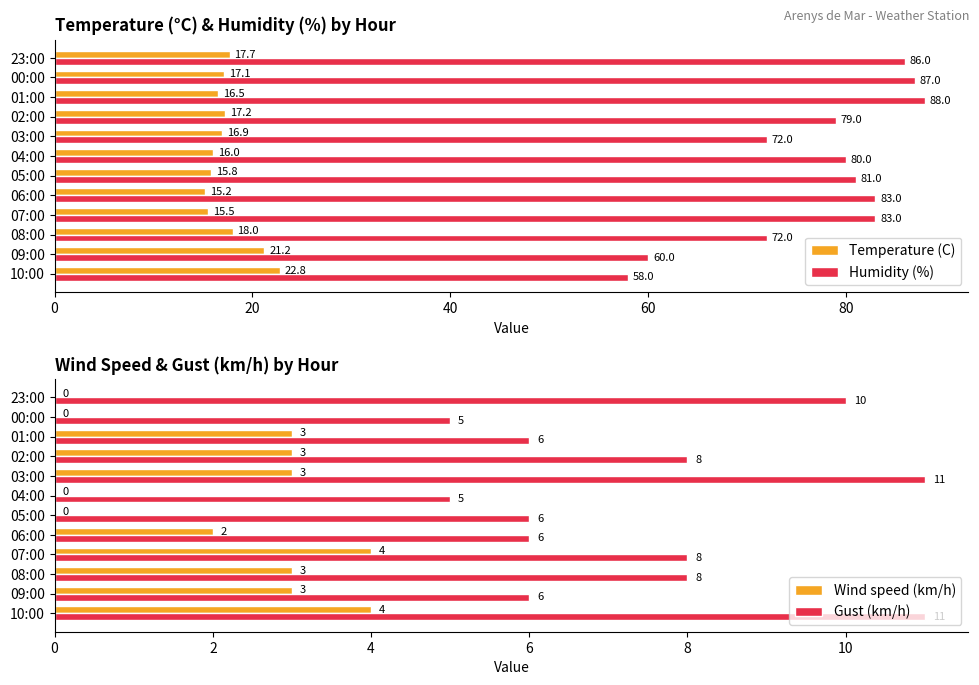

At which label does Temperature (C) reach its minimum?

06:00